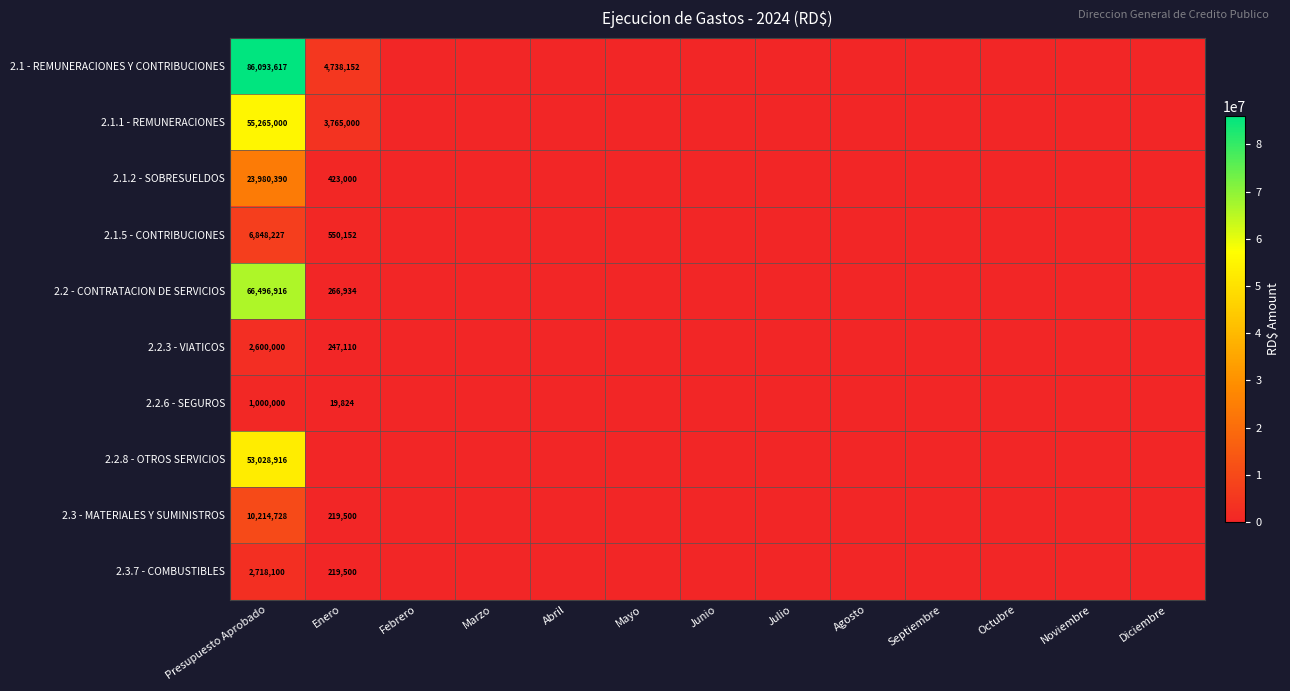

Is it true that 2.1.5 - CONTRIBUCIONES equals 112824 at Enero?

False